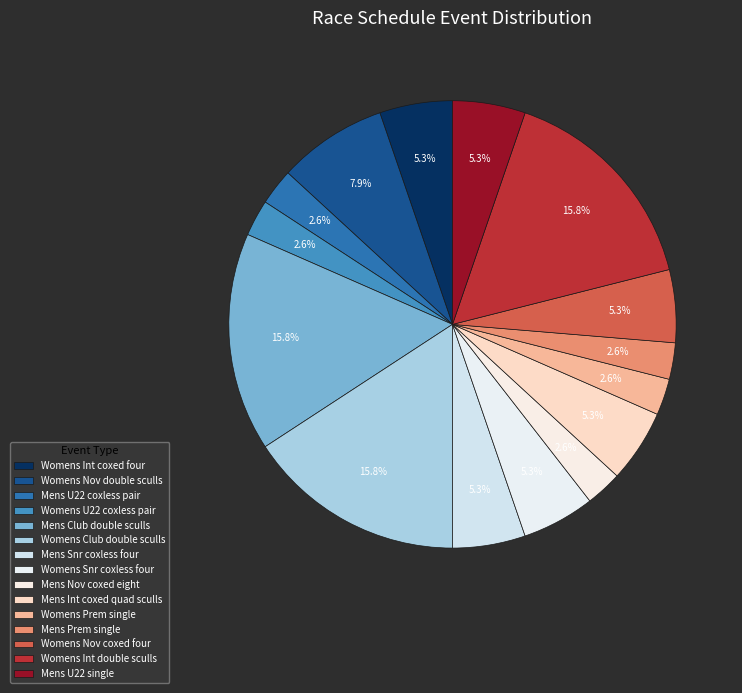

True or false: Womens Nov double sculls accounts for 8% of the total.

True